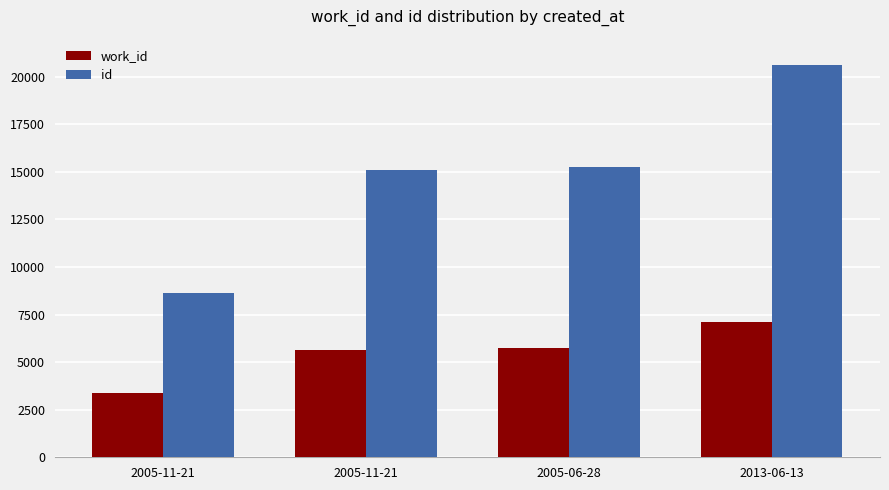

Which series has the largest total across all categories?

id